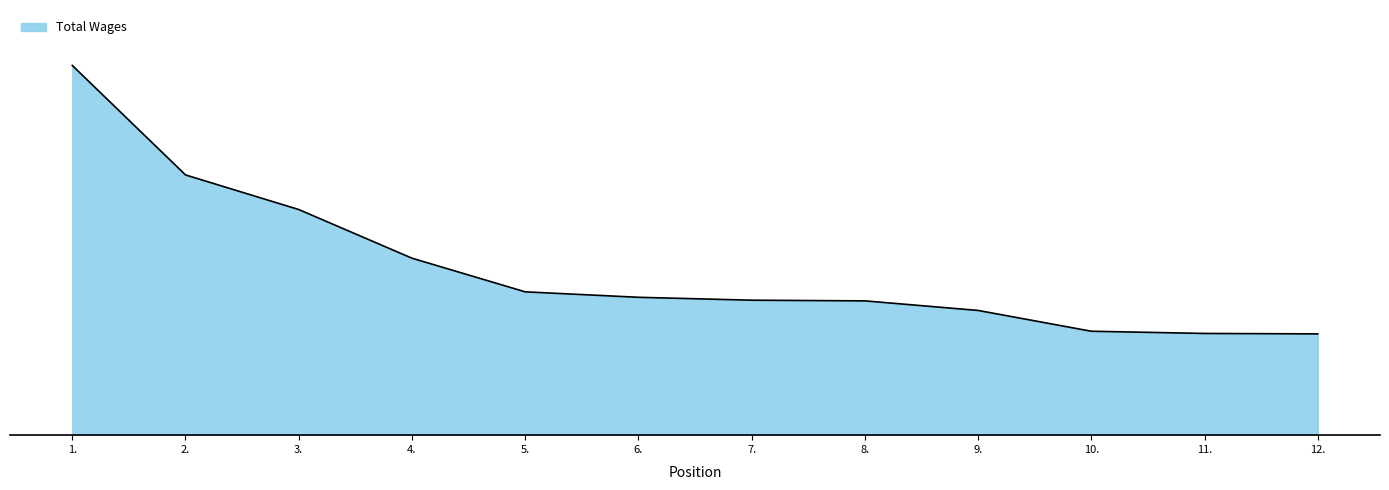

Which category has the highest value across all series?

1.